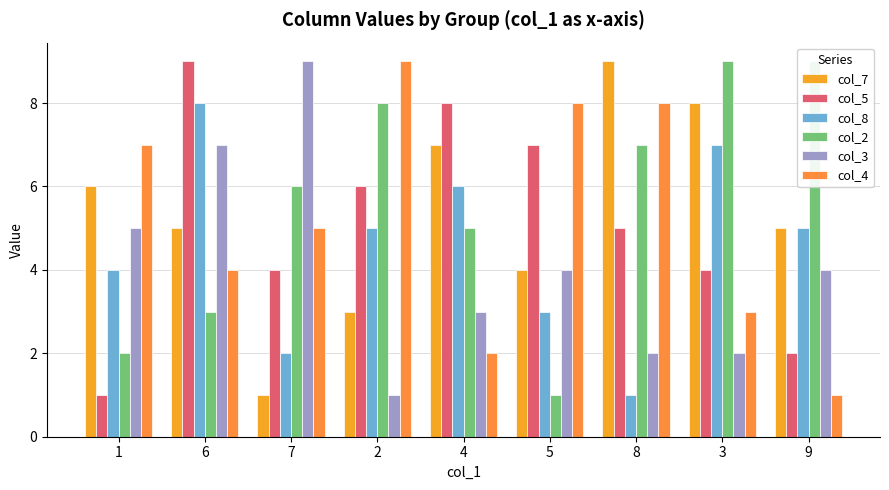

How many col_5 values are between 4 and 7?

5